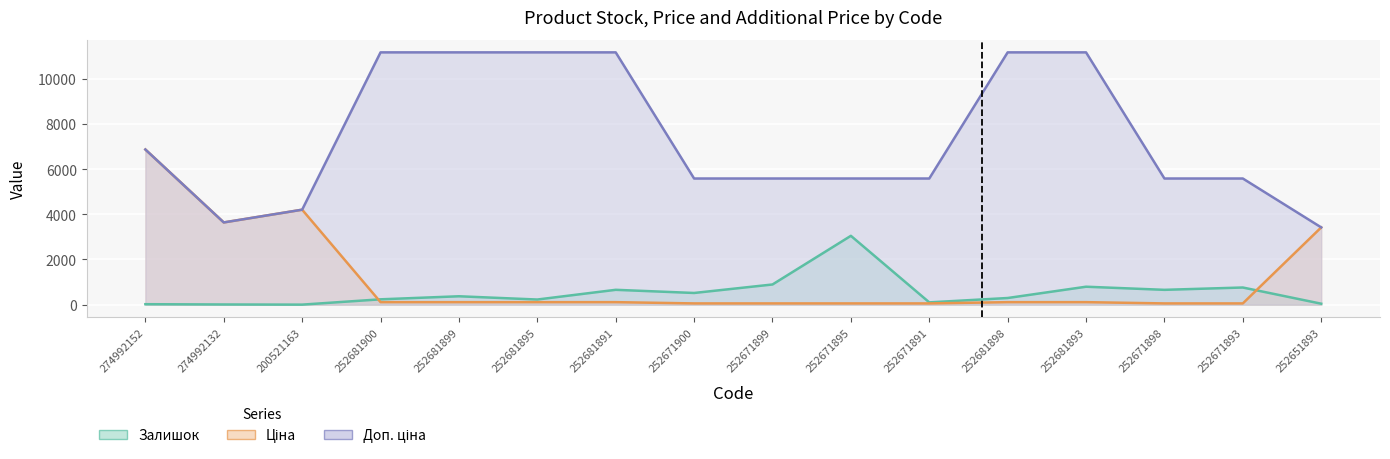

What is the minimum value for Доп. ціна?

3421.0